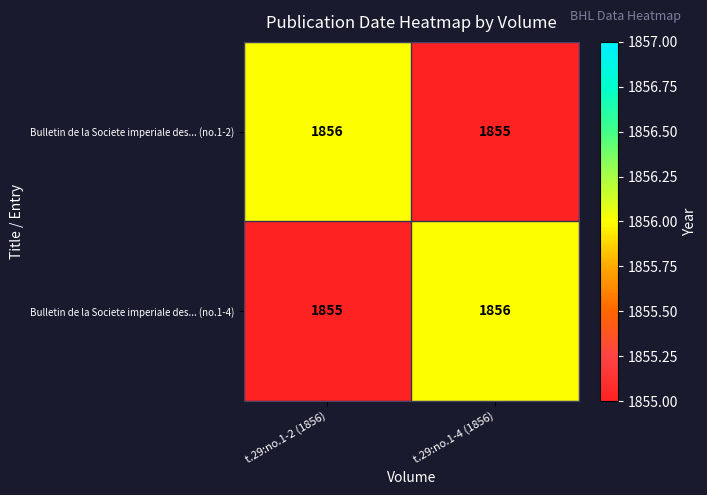

Count the number of data series in this chart.

2